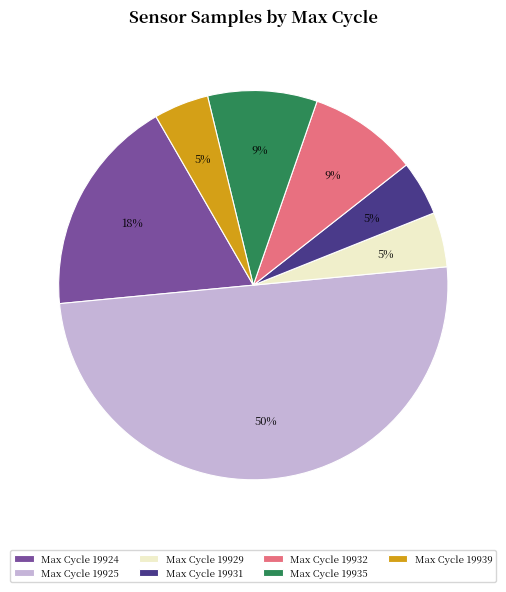

Does Max Cycle 19931 represent more than half of the total?

No